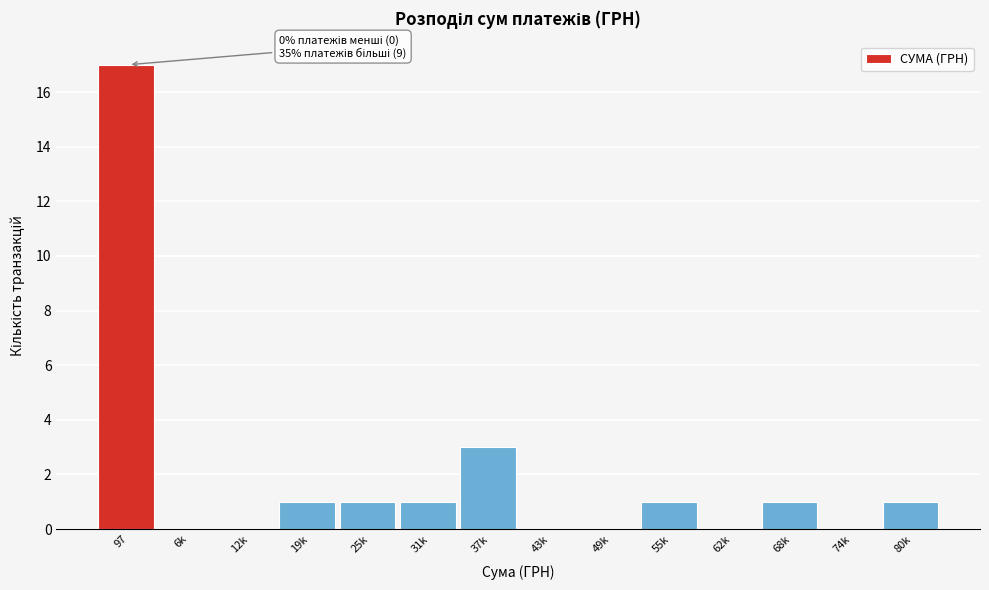

Reading right to left, list all the values displayed in this chart.

80k=1	74k=0	68k=1	62k=0	55k=1	49k=0	43k=0	37k=3	31k=1	25k=1	19k=1	12k=0	6k=0	97=17